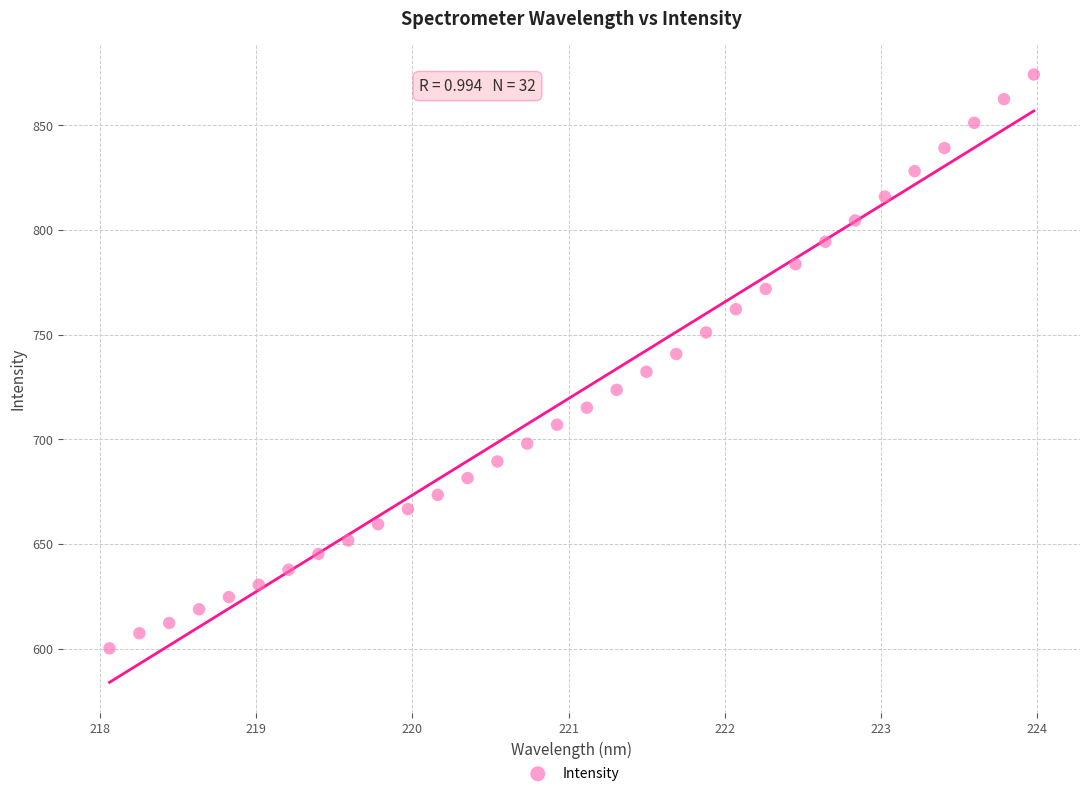

What is the range of Y values (max minus min)?

274.1